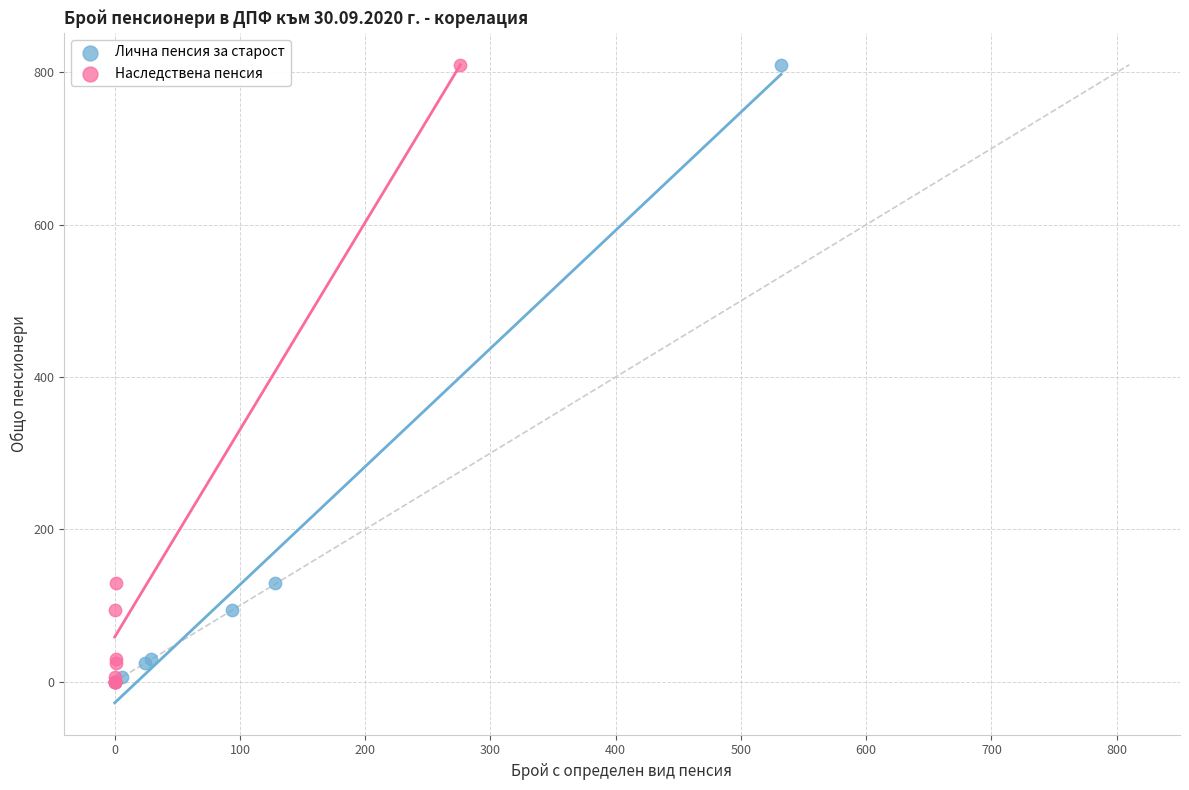

What are all the series names shown in the legend?

Лична пенсия за старост, Наследствена пенсия